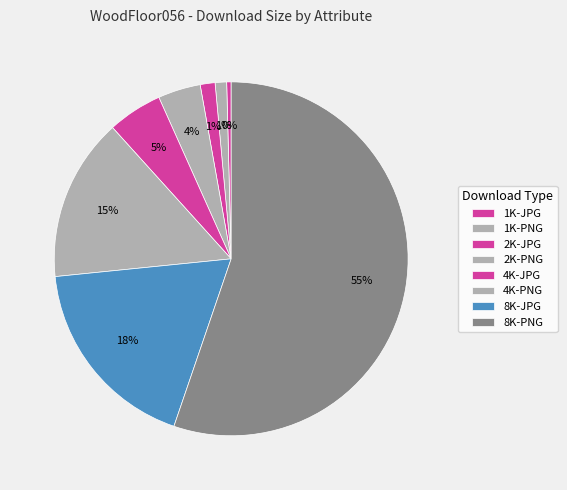

Is the sum of 1K-PNG and 2K-JPG greater than half?

No